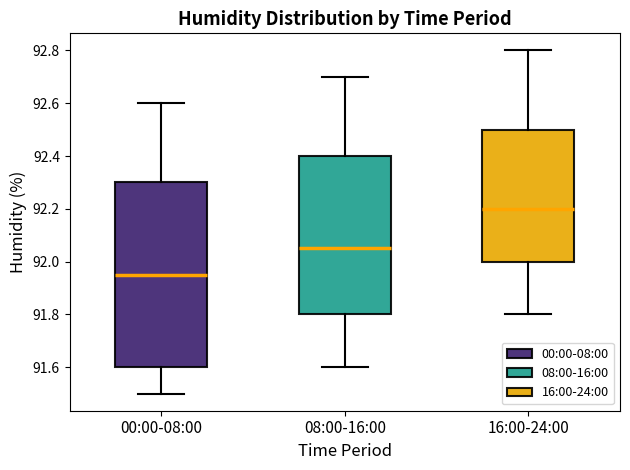

Reading left to right, transcribe this box plot: for each box, give where its median line is, the range the box spans, and where its two whiskers end, as read against the y-axis. The values are not printed on the chart, so give them approximately, as read against the axis.

00:00-08:00: median 91.96, box 91.60 to 92.30, whiskers 91.50 to 92.60
08:00-16:00: median 92.06, box 91.80 to 92.40, whiskers 91.60 to 92.70
16:00-24:00: median 92.20, box 92.00 to 92.50, whiskers 91.80 to 92.80